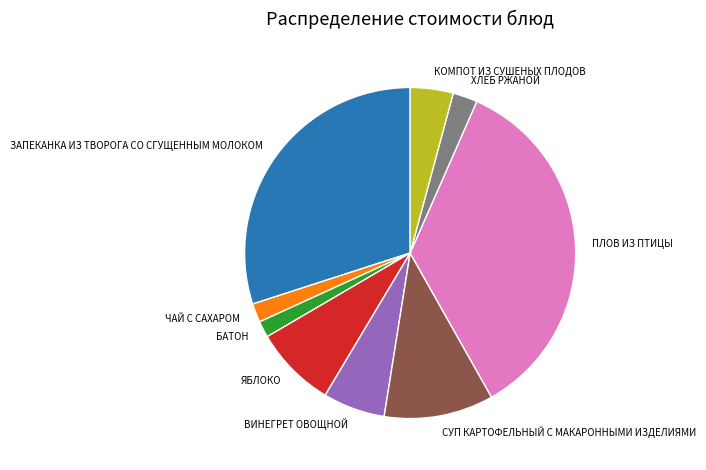

How many segments does this pie chart have?

9